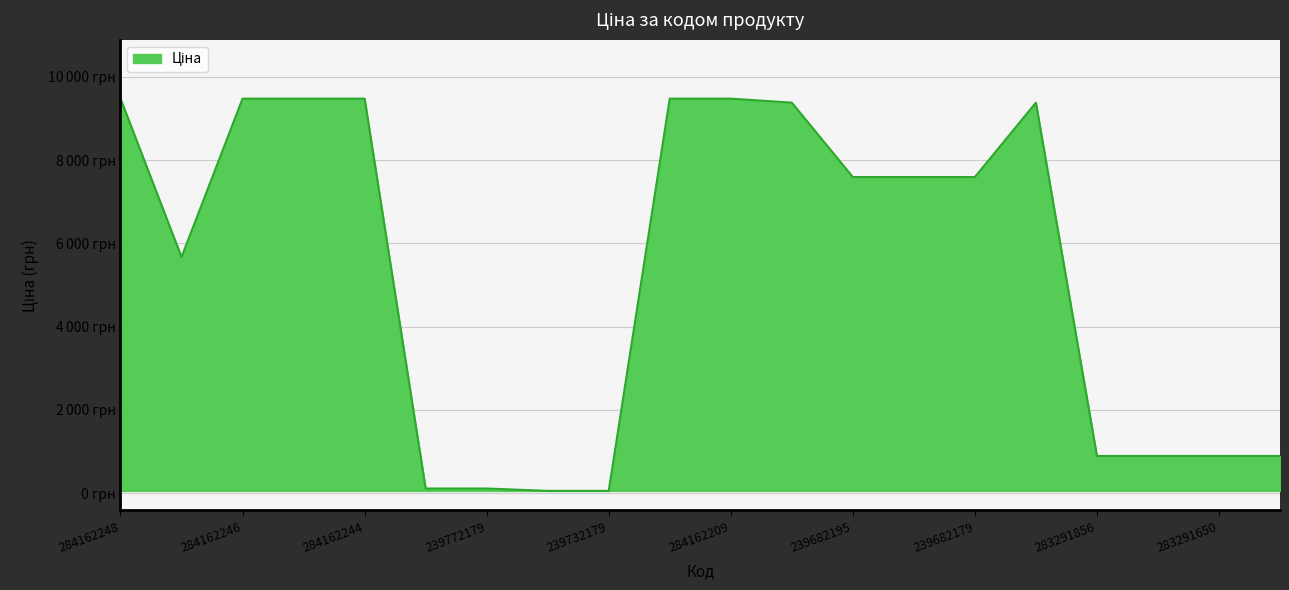

Does the chart have visible grid lines?

Yes